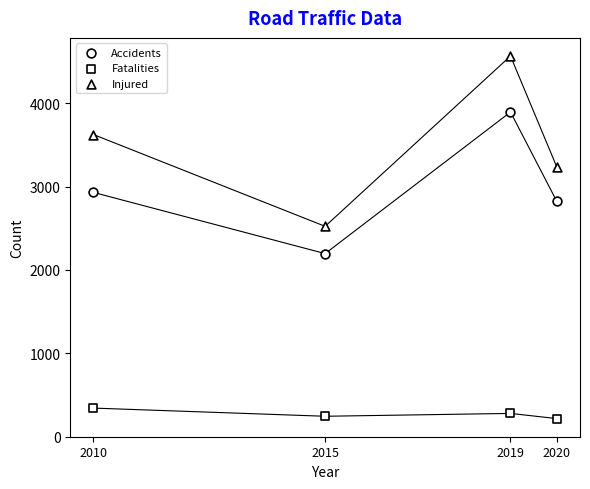

How many points are shown in the scatter plot?

12